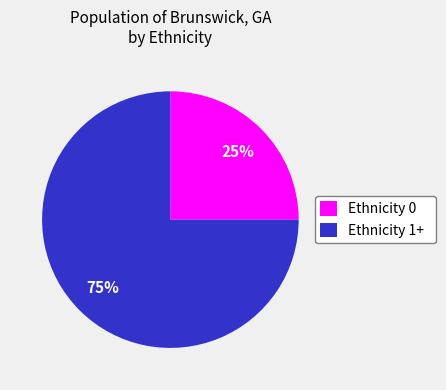

Which slice is the smallest?

Ethnicity 0